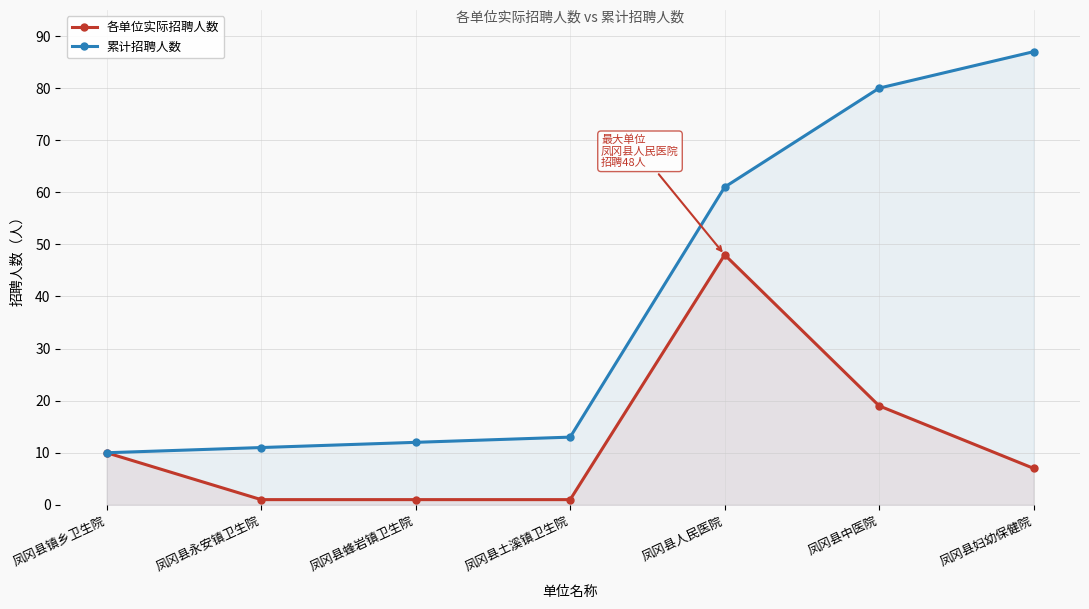

Does the chart have visible grid lines?

Yes